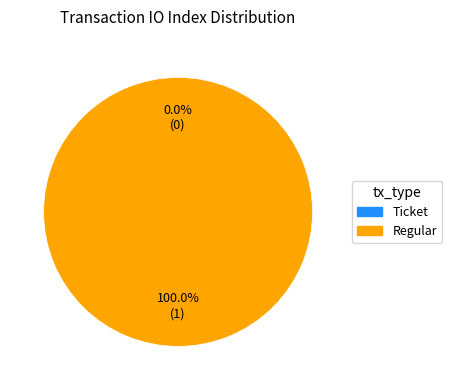

Which slice is the largest?

Regular